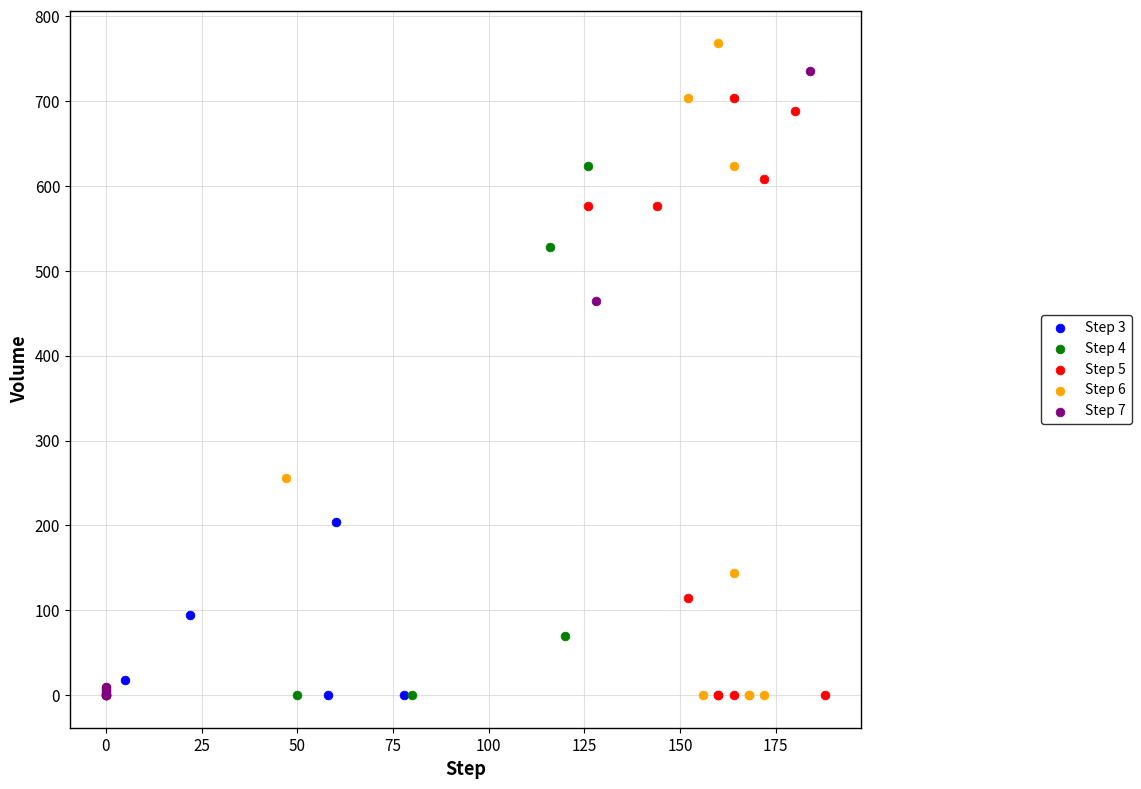

What are all the series names shown in the legend?

Step 3, Step 4, Step 5, Step 6, Step 7